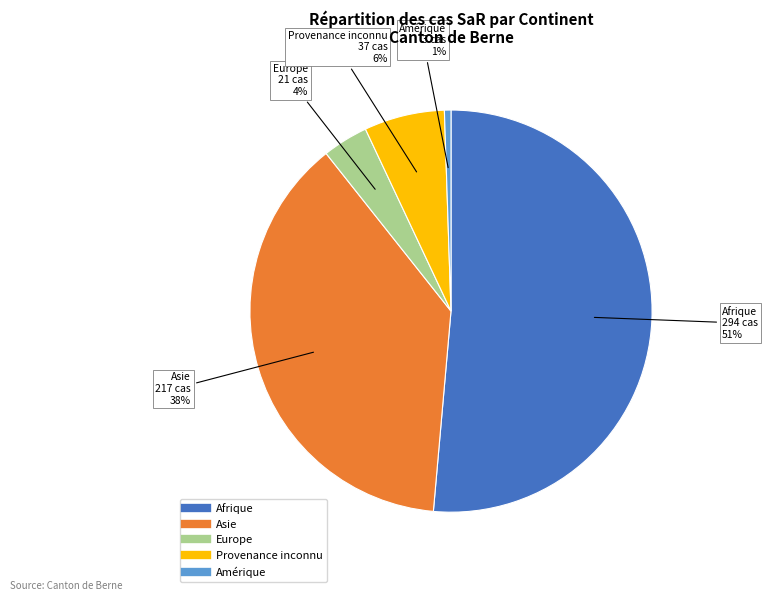

How many slices are in this pie chart?

5